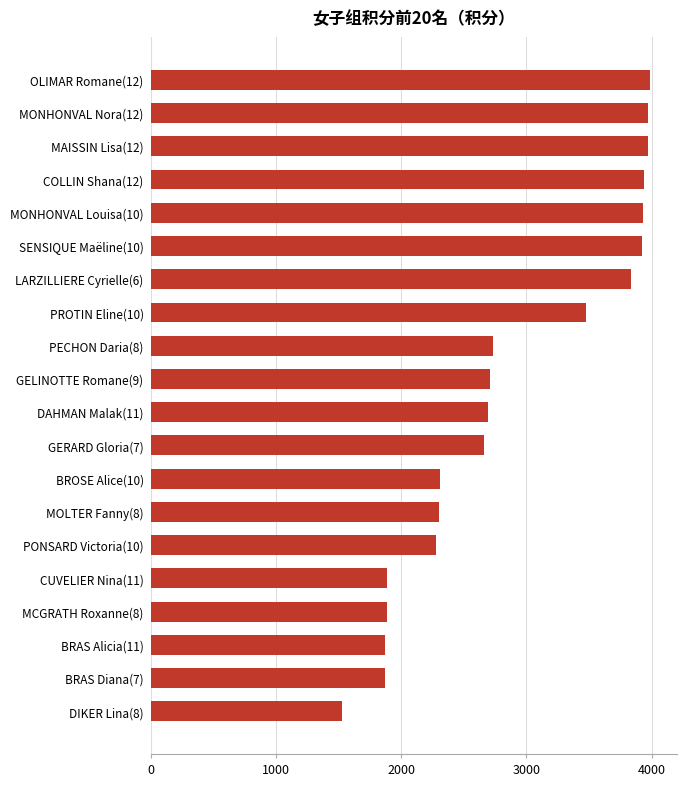

What is the change in value from MONHONVAL Louisa(10) to BROSE Alice(10)?

-1617